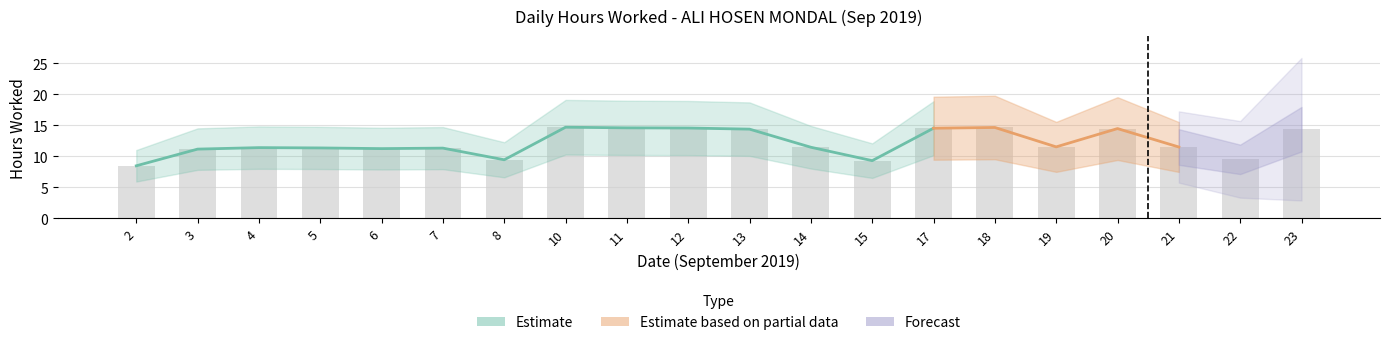

At which category does the chart reach its peak across all series?

10